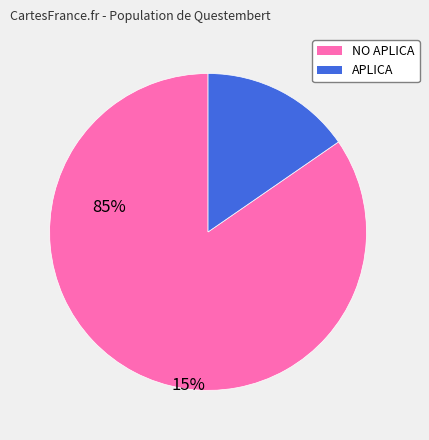

The NO APLICA slice represents 96% of the pie. True or false?

False